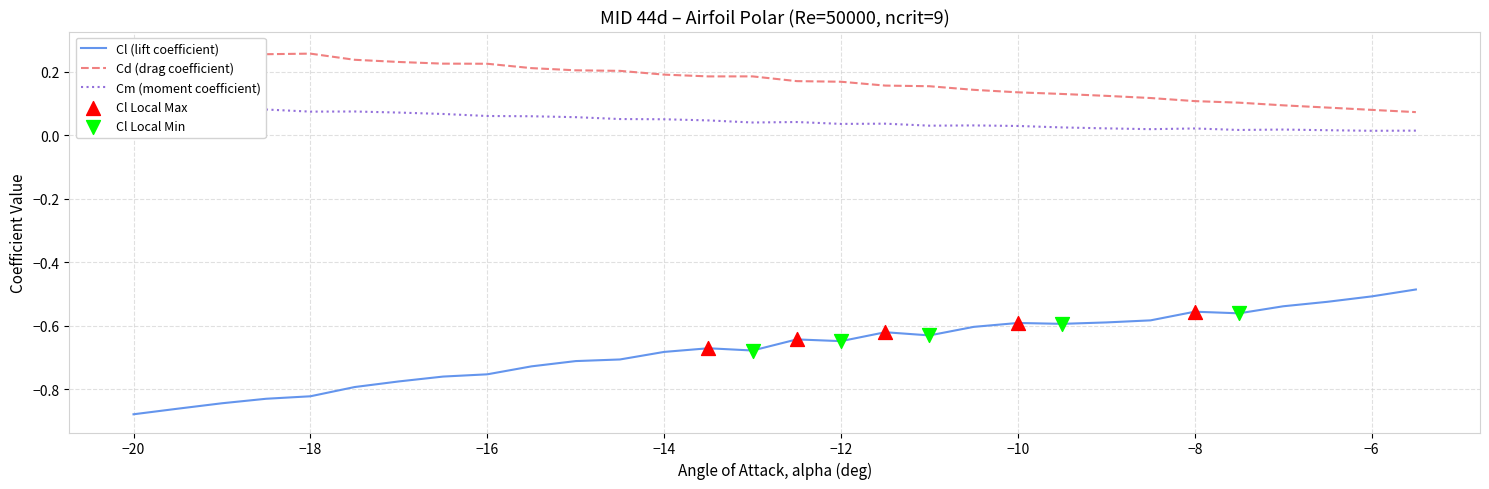

The Cl (lift coefficient) series shows -0.9 at −8. True or false?

False